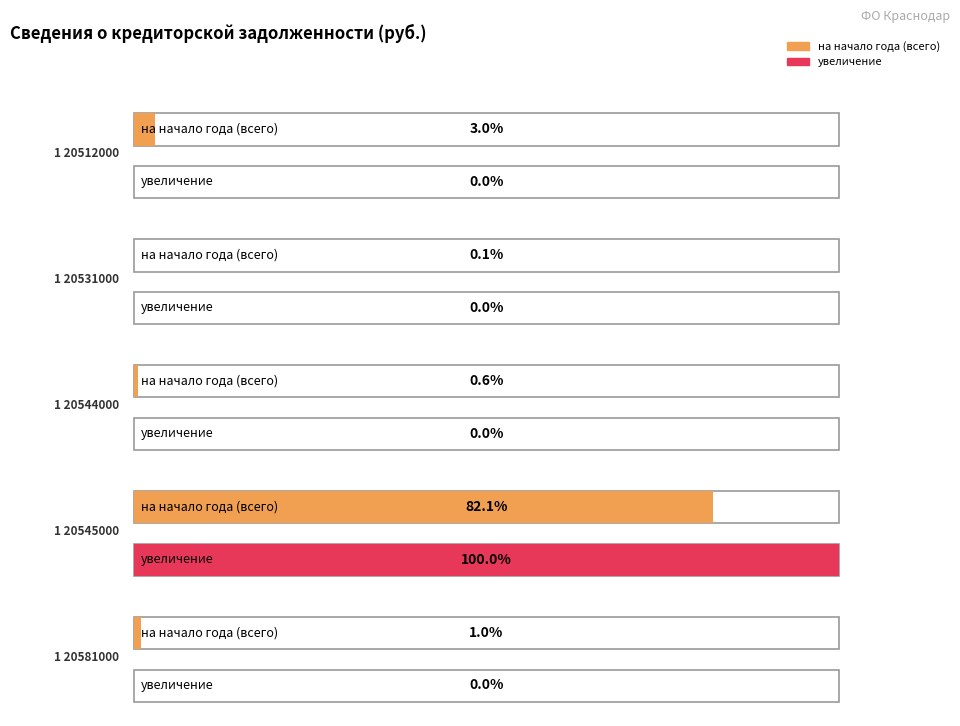

What is the maximum value for увеличение?

1179868.9